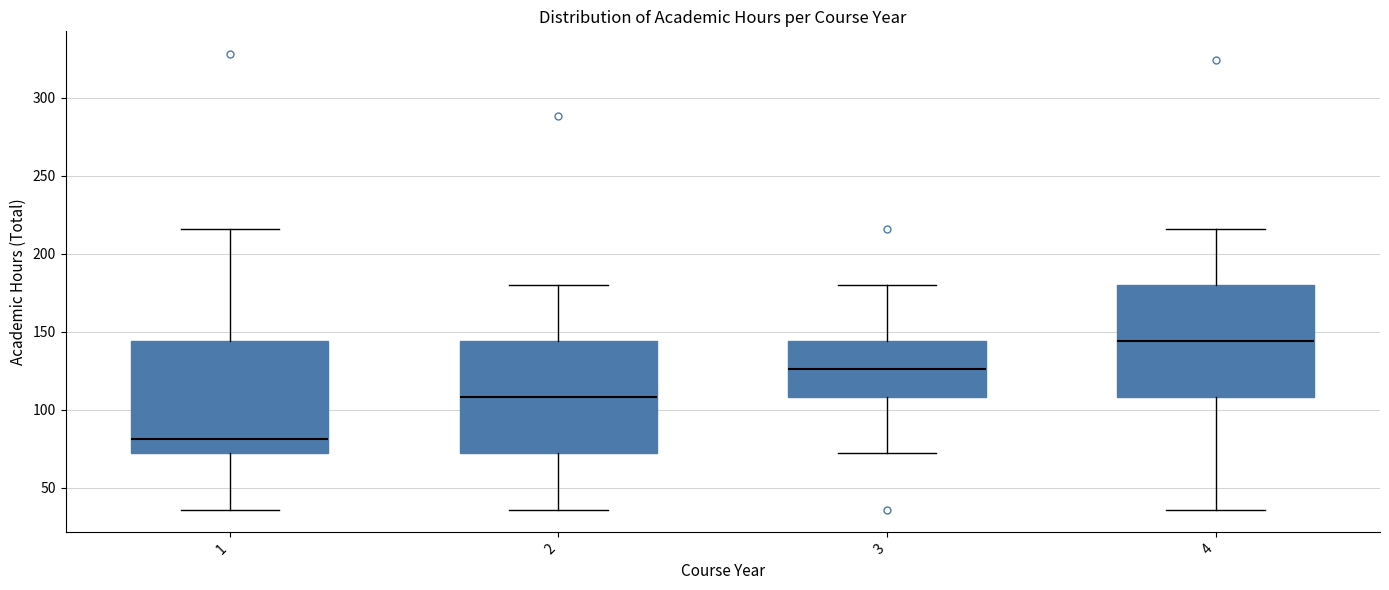

Which box's median line is the highest?

4